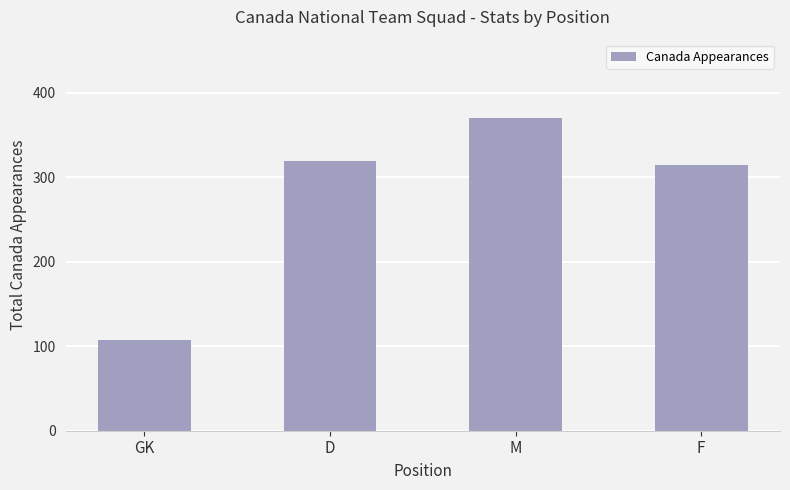

How many categories are shown in the chart?

4